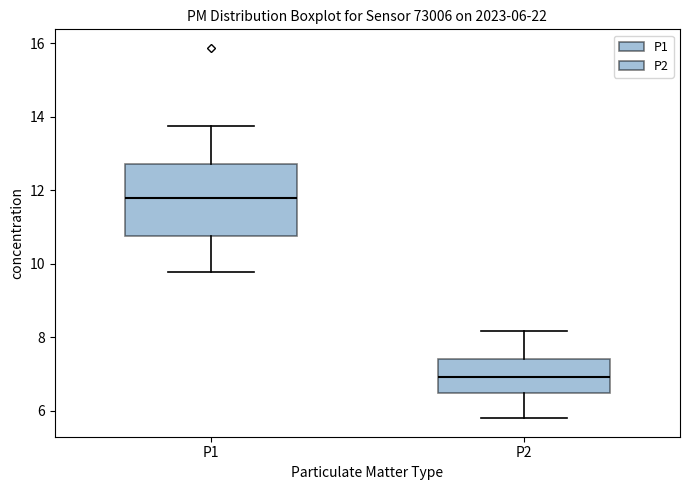

Which box is the tallest, from its lower edge to its upper edge?

P1